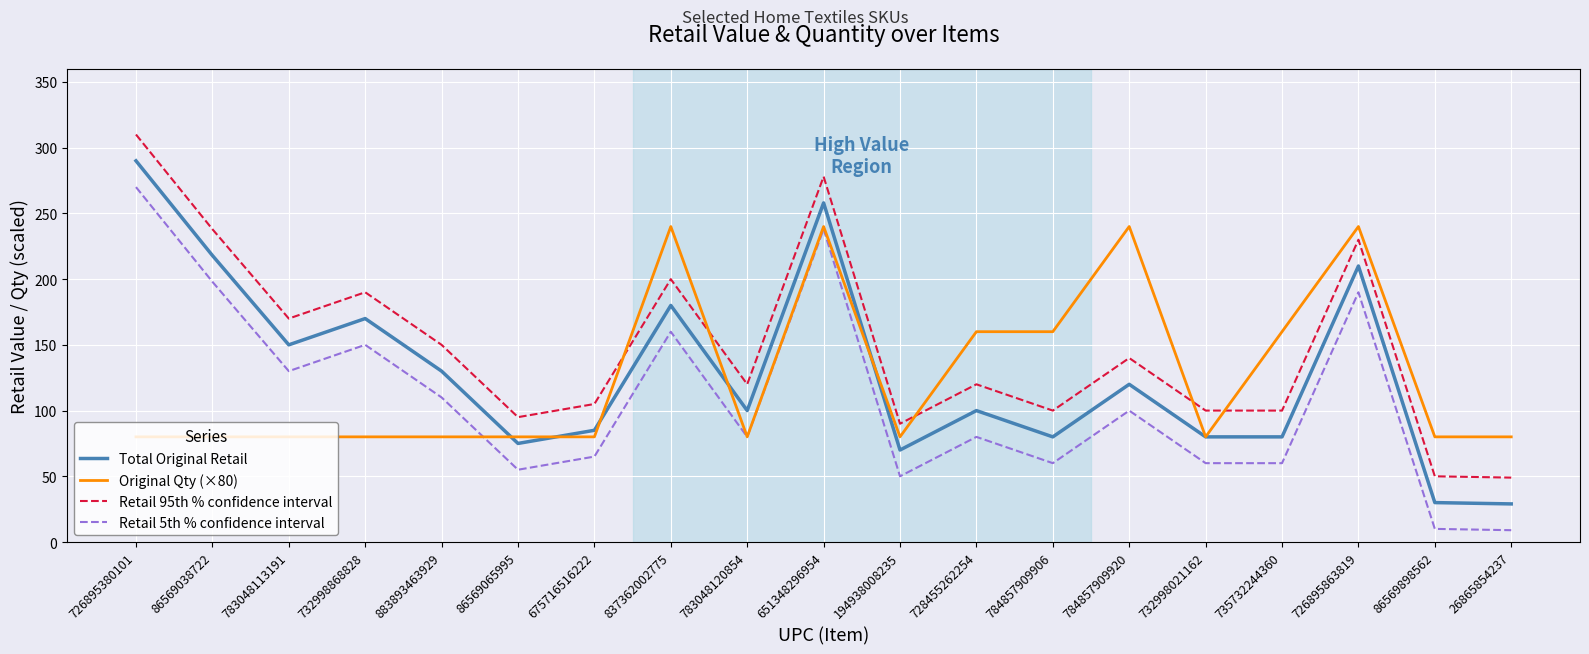

True or false: Retail 95th % confidence interval and Total Original Retail intersect in this chart.

False